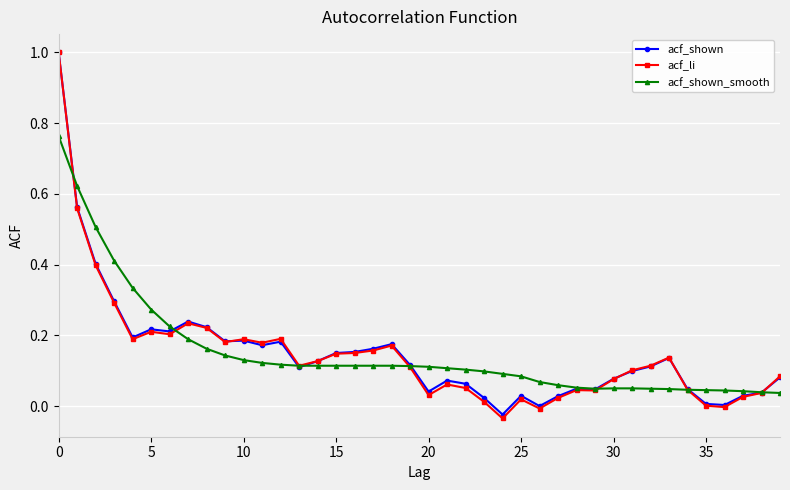

In acf_shown, how many points are higher than both neighbors (excluding endpoints)?

9